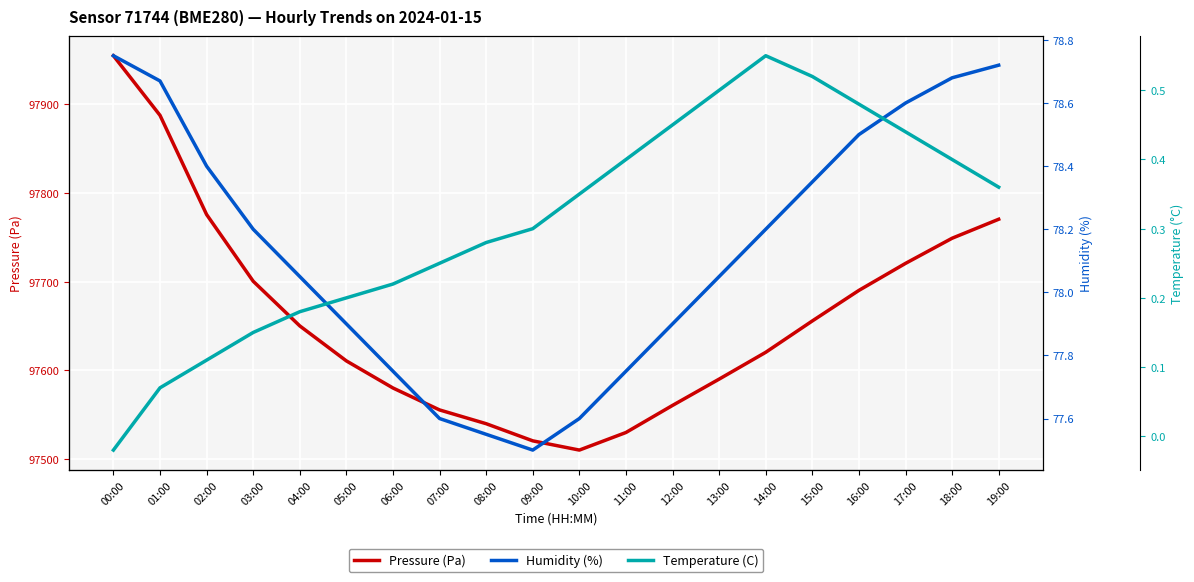

How many values in the Pressure (Pa) series are below 97650?

10